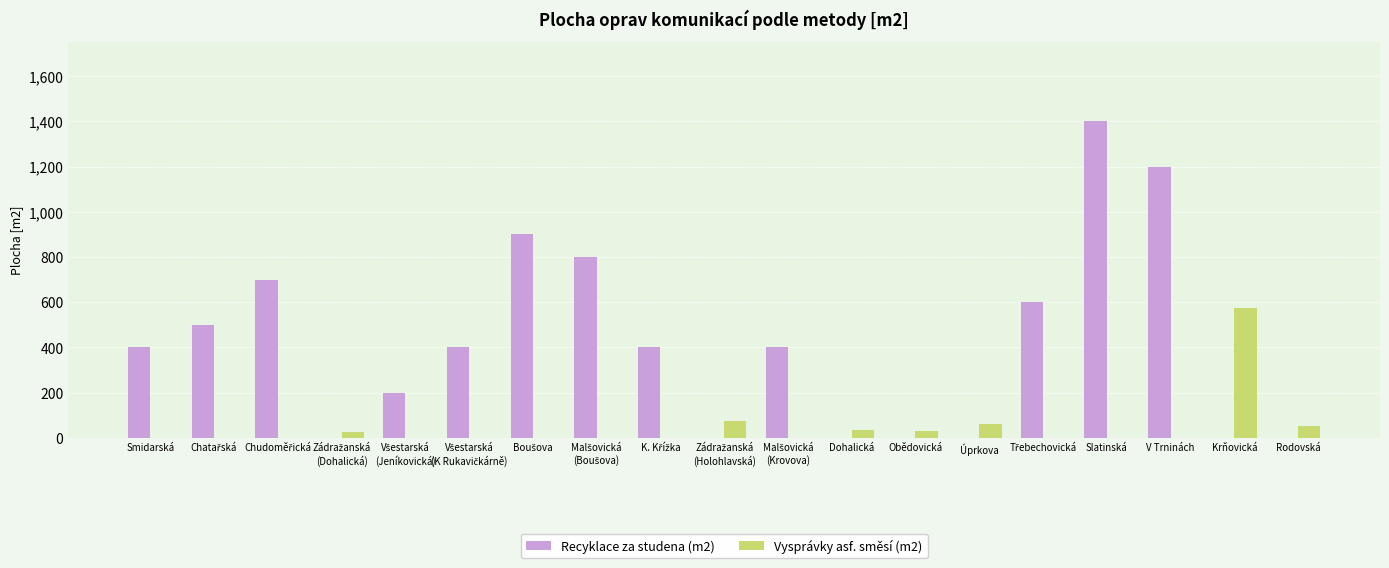

The Recyklace za studena (m2) series shows 0 at Rodovská. True or false?

True